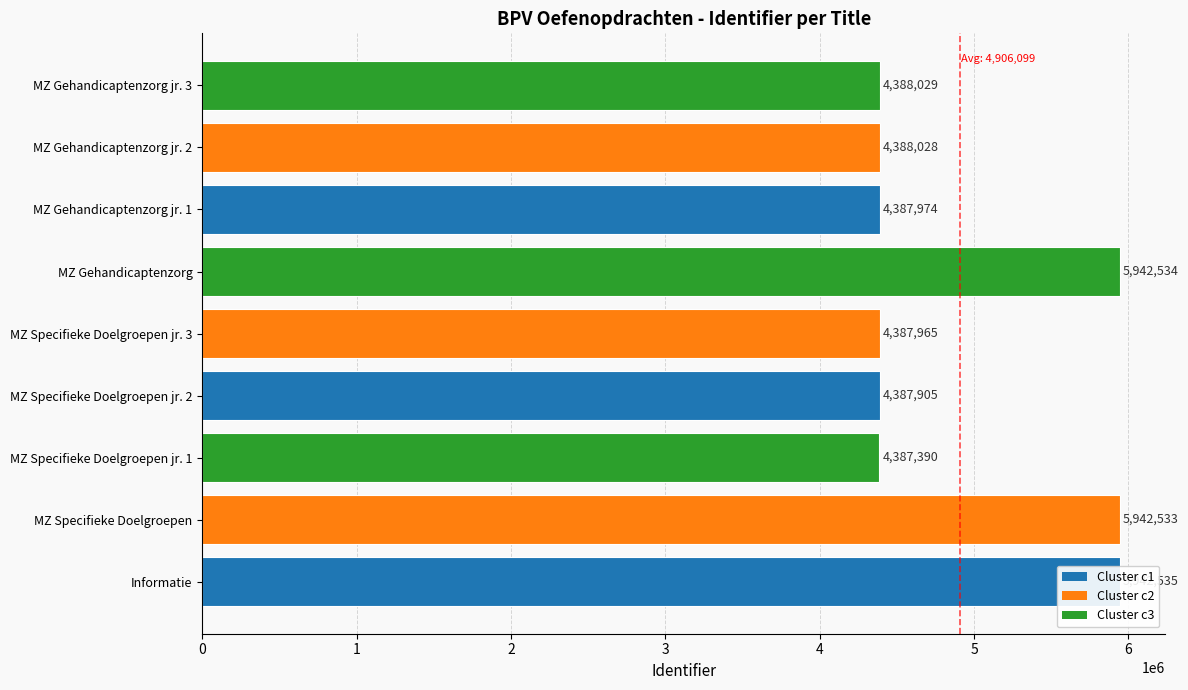

Between 3 and 4, which is larger?

4